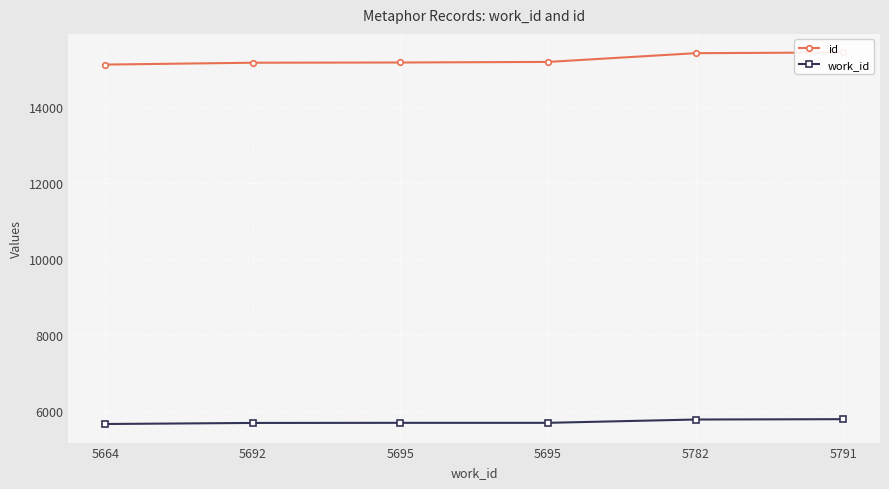

What is the value of the id point at the 2nd from the left?

15177